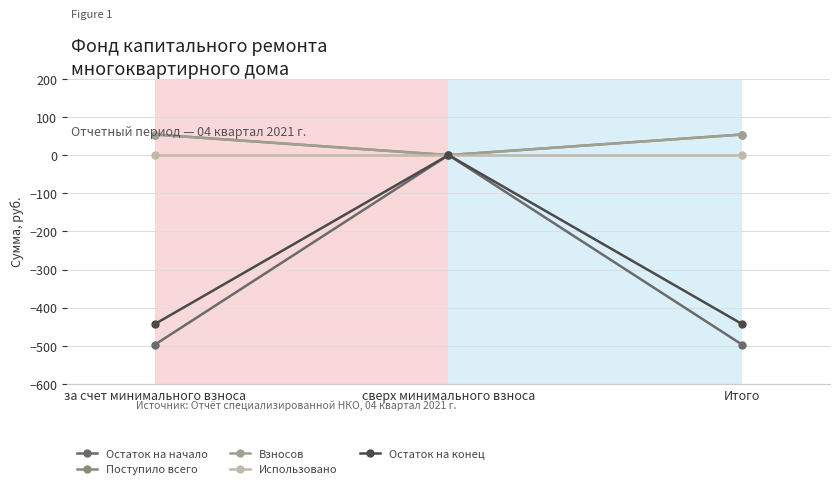

Reading left to right, extract all data points from this chart.

Остаток на начало: -496.5	0.0	-496.5
Поступило всего: 54.0	0.0	54.0
Взносов: 54.0	0.0	54.0
Использовано: 0.0	0.0	0.0
Остаток на конец: -442.6	0.0	-442.6